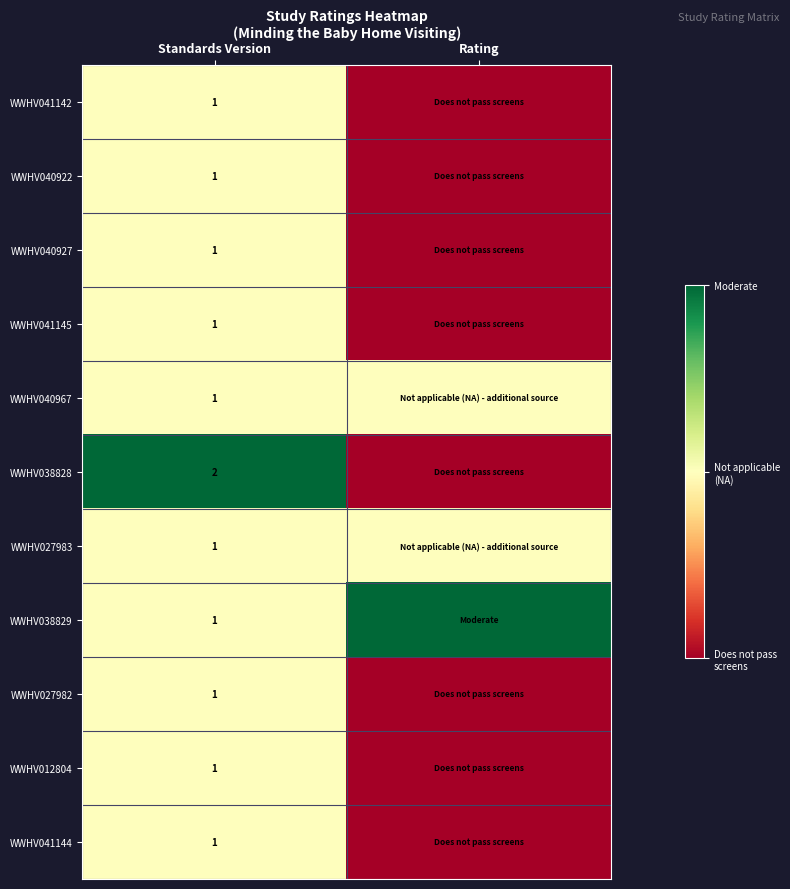

True or false: WWHV040967 has a value of 2 at Standards Version.

False